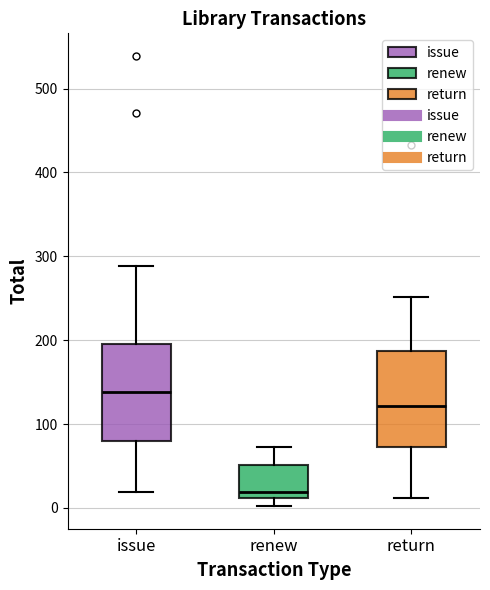

Which box has the lowest median line?

renew